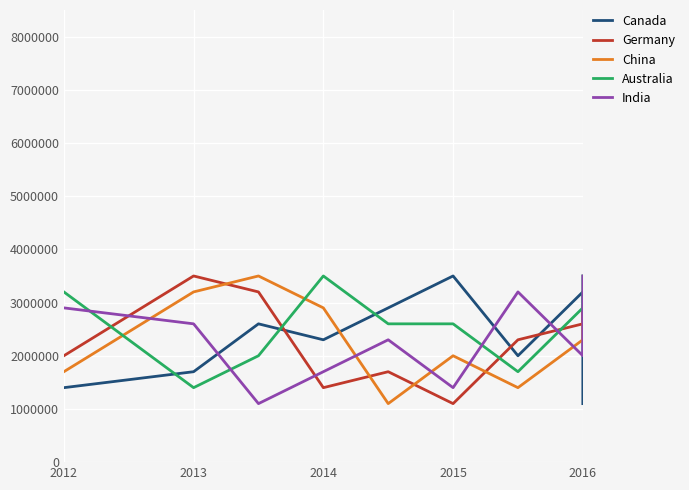

What is the sum of all Australia values?

23400000